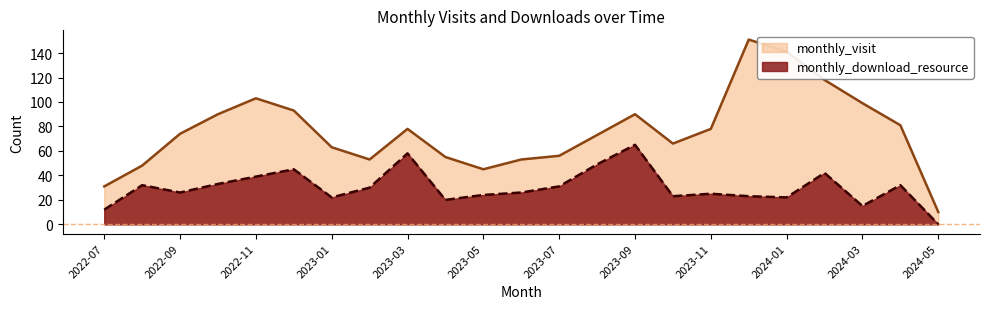

In monthly_visit, how many points are higher than both neighbors (excluding endpoints)?

4